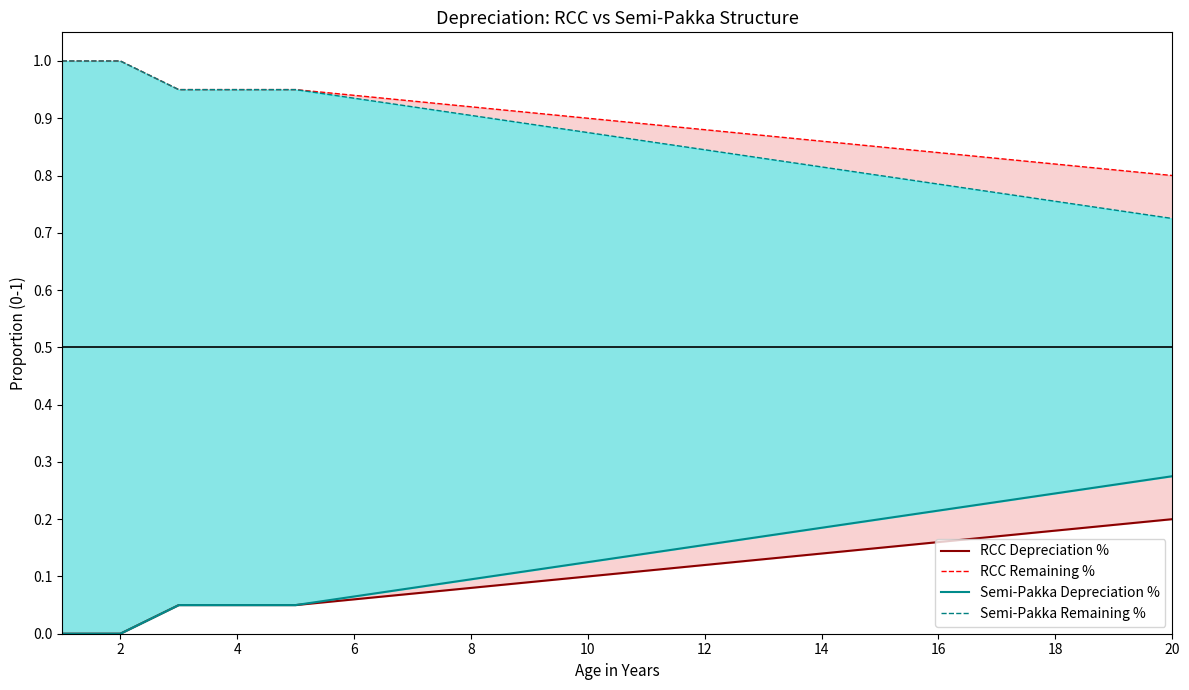

The value of Semi-Pakka Remaining % at 4 is 0.5. True or false?

False